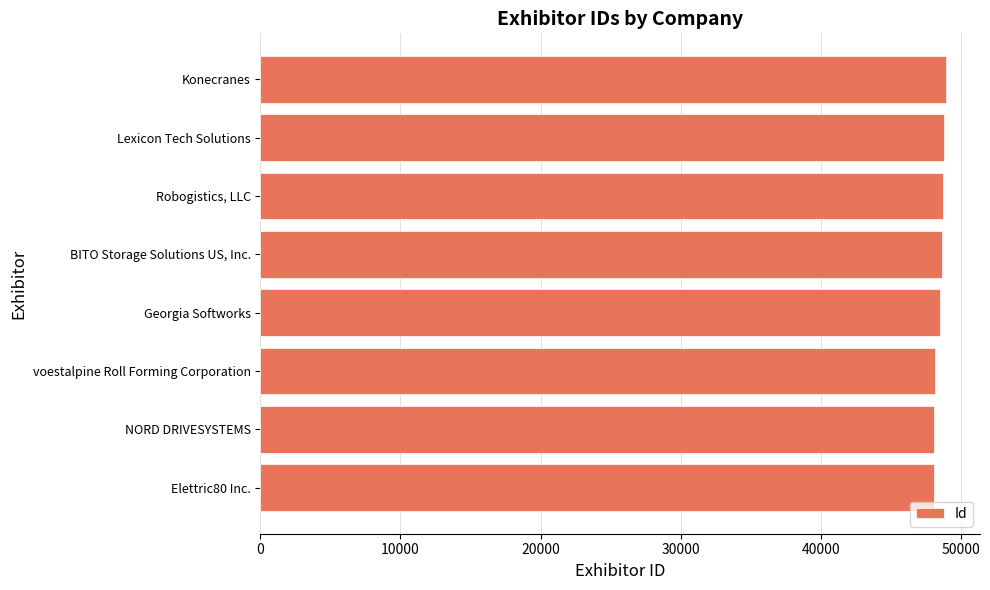

Are the bars horizontal?

Yes